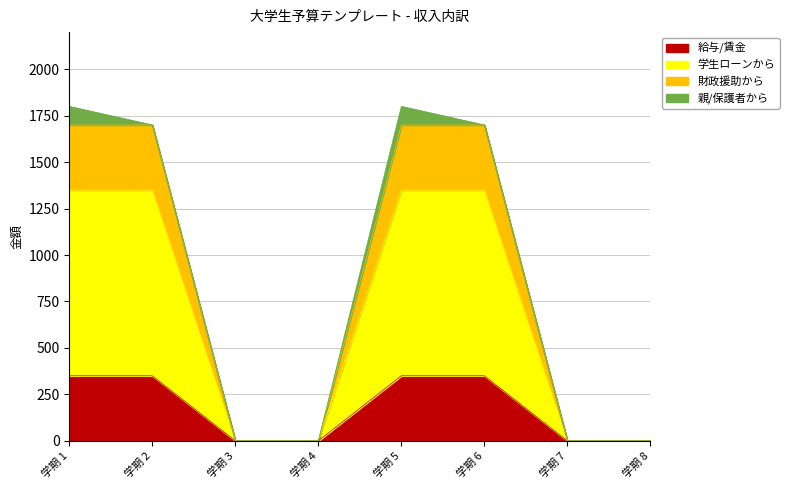

True or false: 学生ローンから has more than 1 interior local peaks.

False